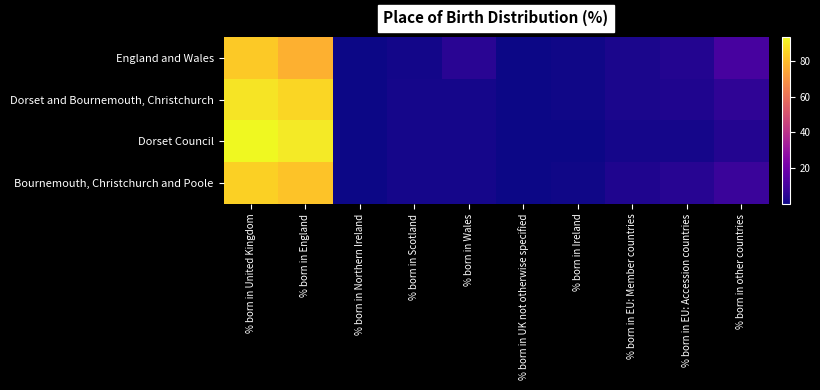

At % born in Northern Ireland, list the series in order from largest to smallest.

Dorset Council, Dorset and Bournemouth, Christchurch, Bournemouth, Christchurch and Poole, England and Wales